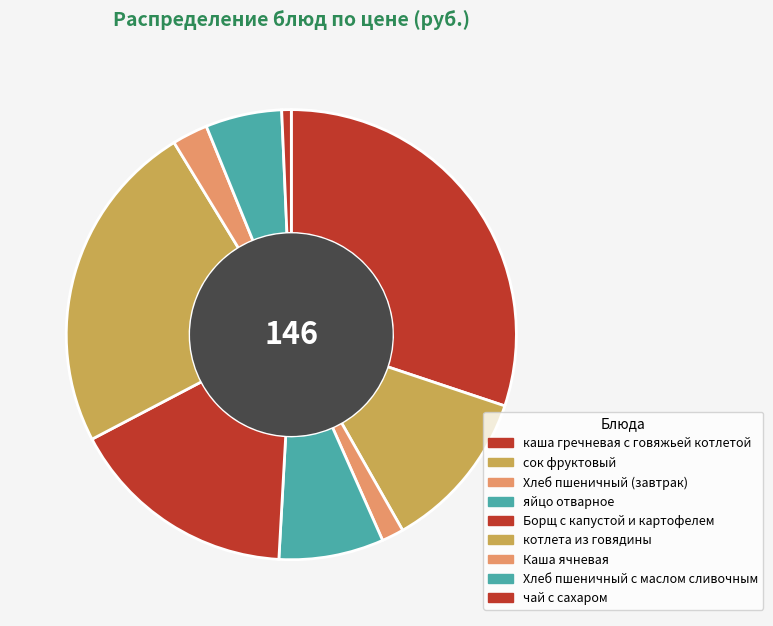

Is it true that яйцо отварное is 1% of the pie?

False